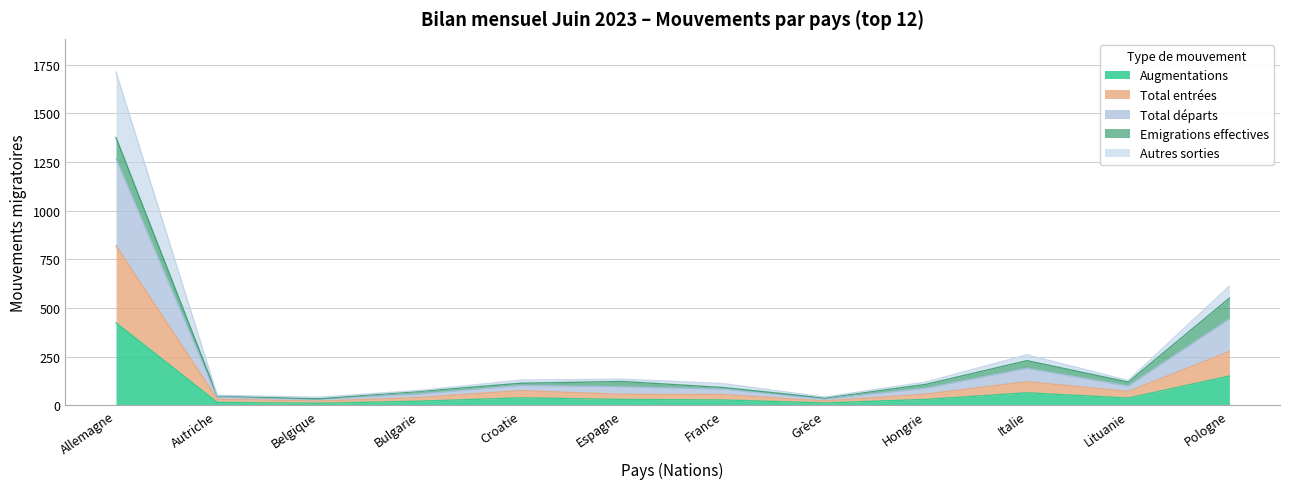

At which label does Augmentations reach its peak?

Allemagne